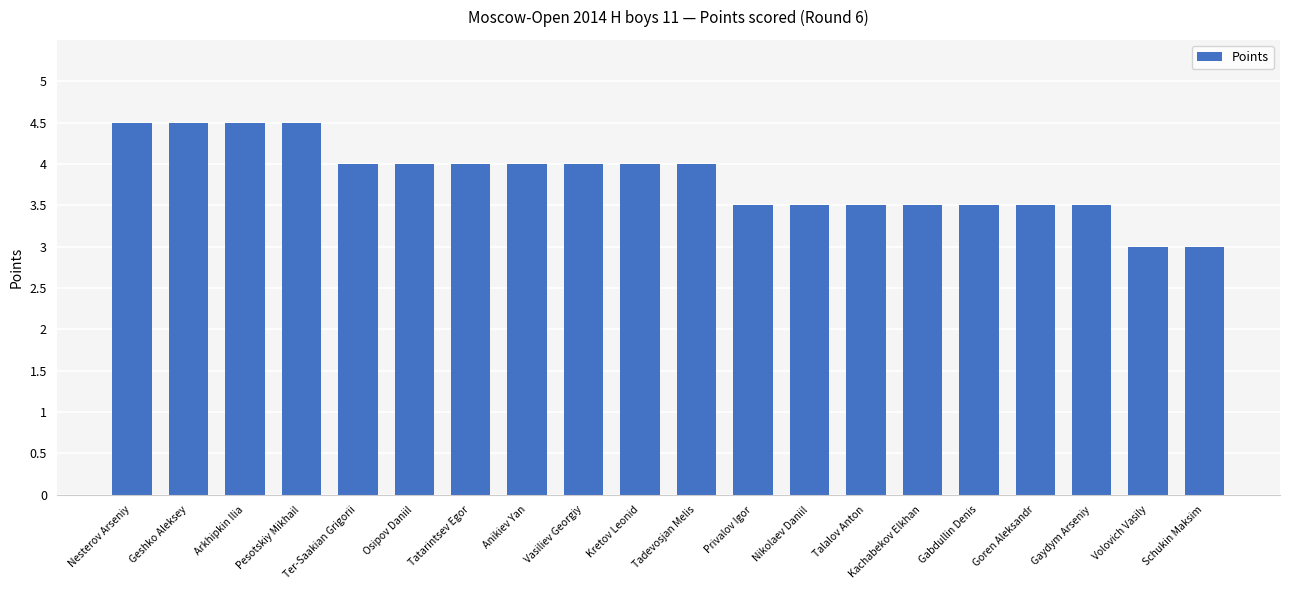

How many values are below 4?

9